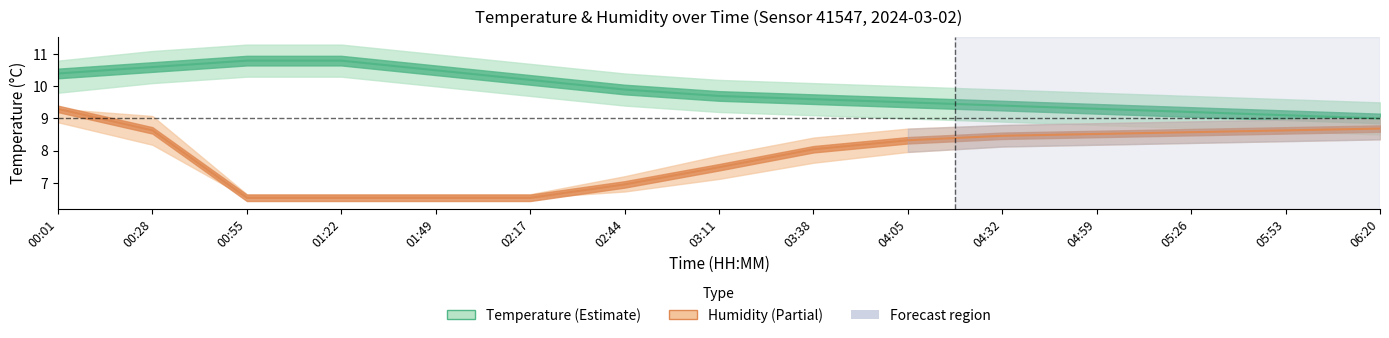

True or false: Humidity (norm.) and Temperature cross at least once.

False